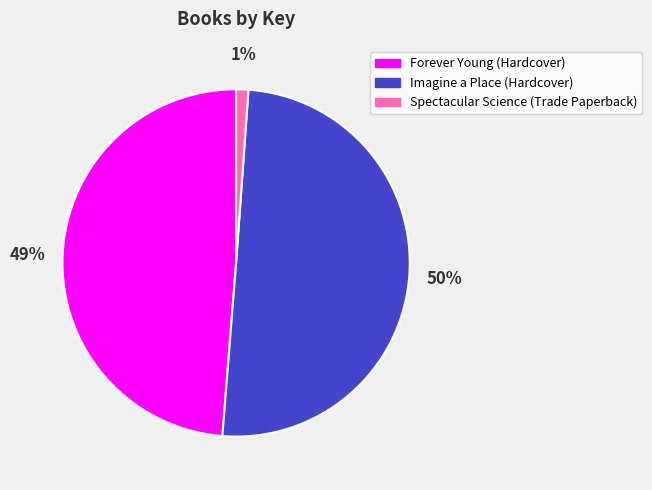

What is the largest slice in the pie chart?

Imagine a Place (Hardcover)